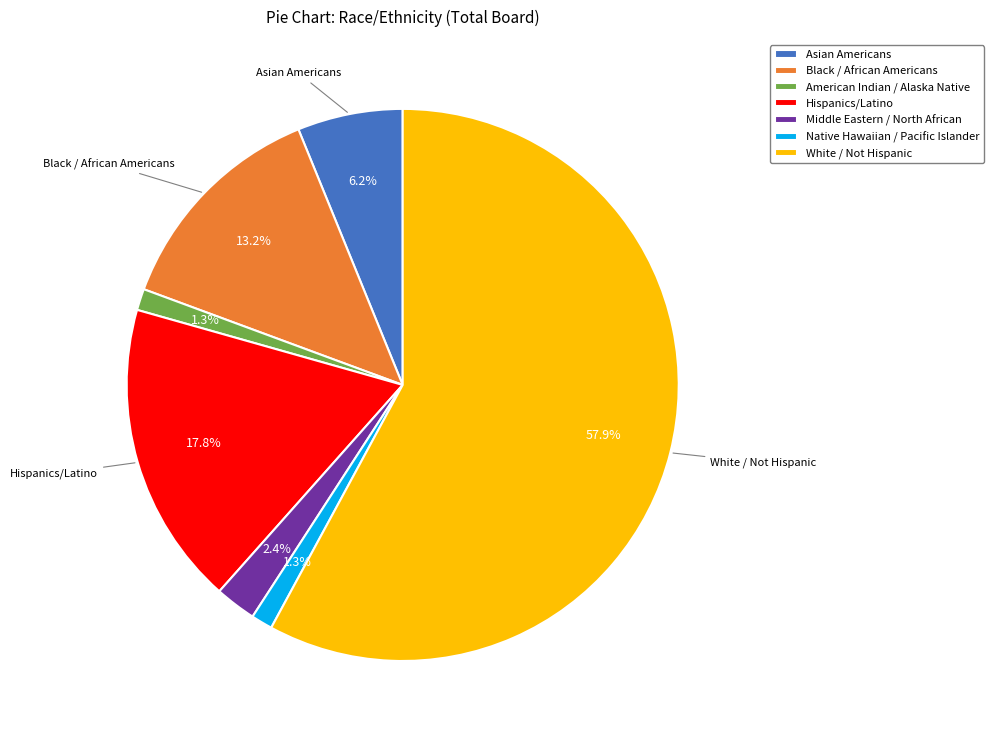

Count the number of slices in the pie.

7